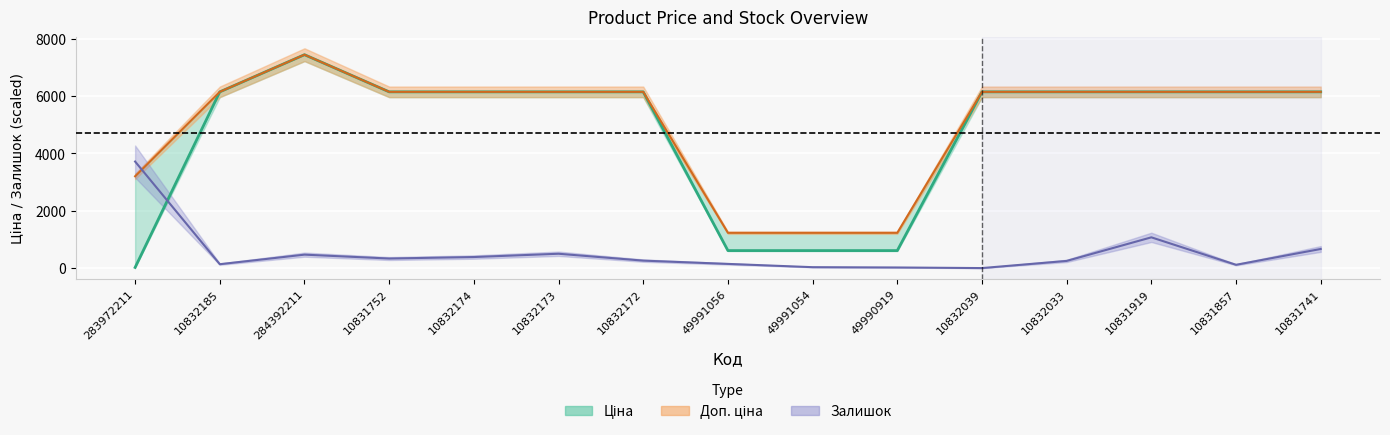

Reading left to right, extract all data points from this chart.

Ціна: 32.0	6143.2	7436.2	6143.2	6143.2	6143.2	6143.2	618.9	618.9	618.9	6143.2	6143.2	6143.2	6143.2	6143.2
Доп. ціна: 3205.0	6143.2	7436.2	6143.2	6143.2	6143.2	6143.2	1238.0	1238.0	1238.0	6143.2	6143.2	6143.2	6143.2	6143.2
Залишок: 3718.1	145.4	477.7	342.7	394.7	508.9	270.0	155.8	41.5	31.2	10.4	259.6	1080.1	124.6	675.1